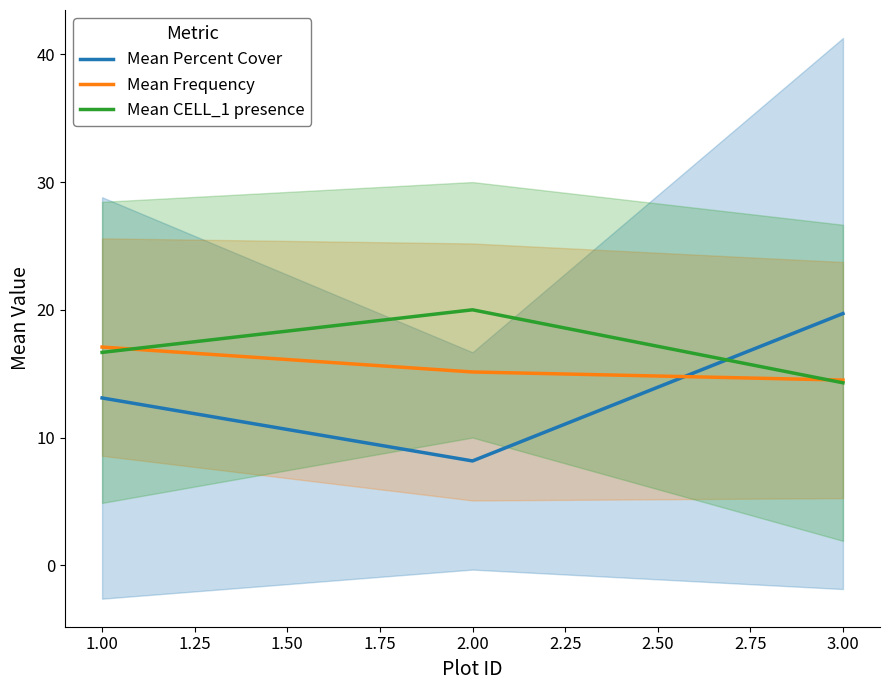

At which label does Mean CELL_1 presence first exceed 16?

1.00